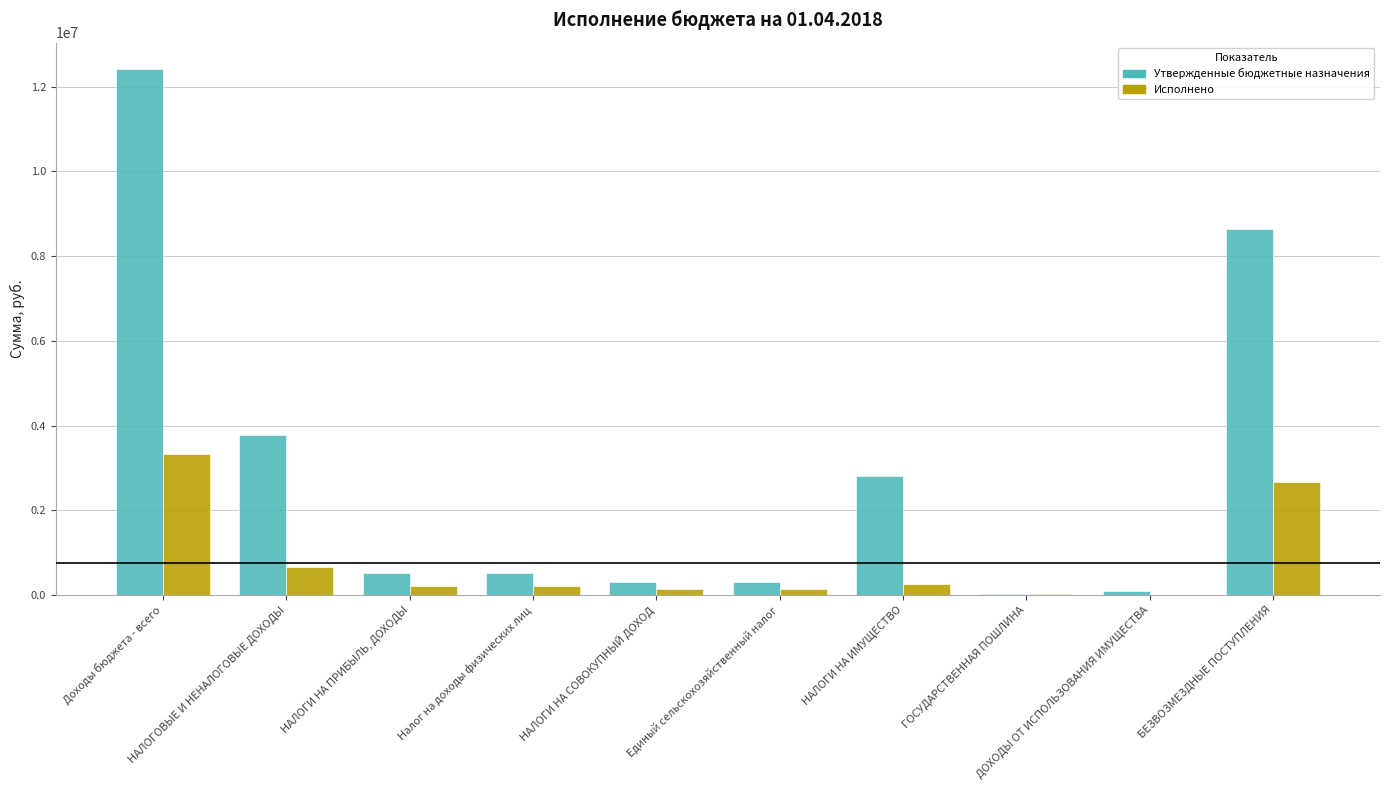

Which series has the largest total across all categories?

Утвержденные бюджетные назначения